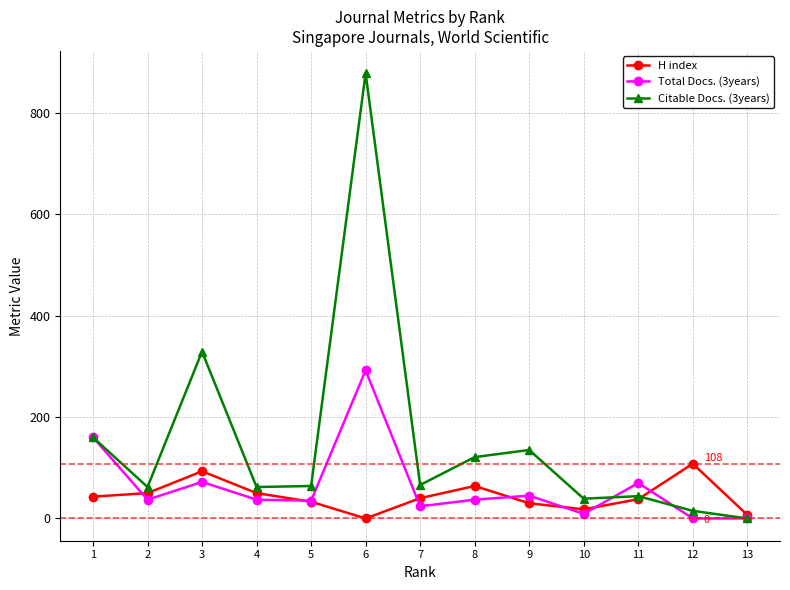

Where does the Total Docs. (3years) series first go above 37?

1